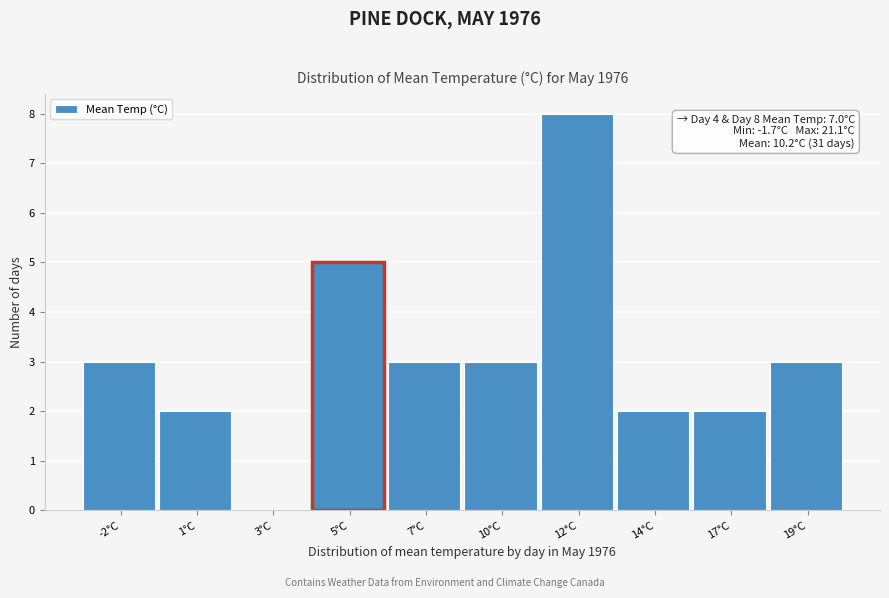

Reading left to right, extract all data points from this chart.

-2°C=3	1°C=2	3°C=0	5°C=5	7°C=3	10°C=3	12°C=8	14°C=2	17°C=2	19°C=3